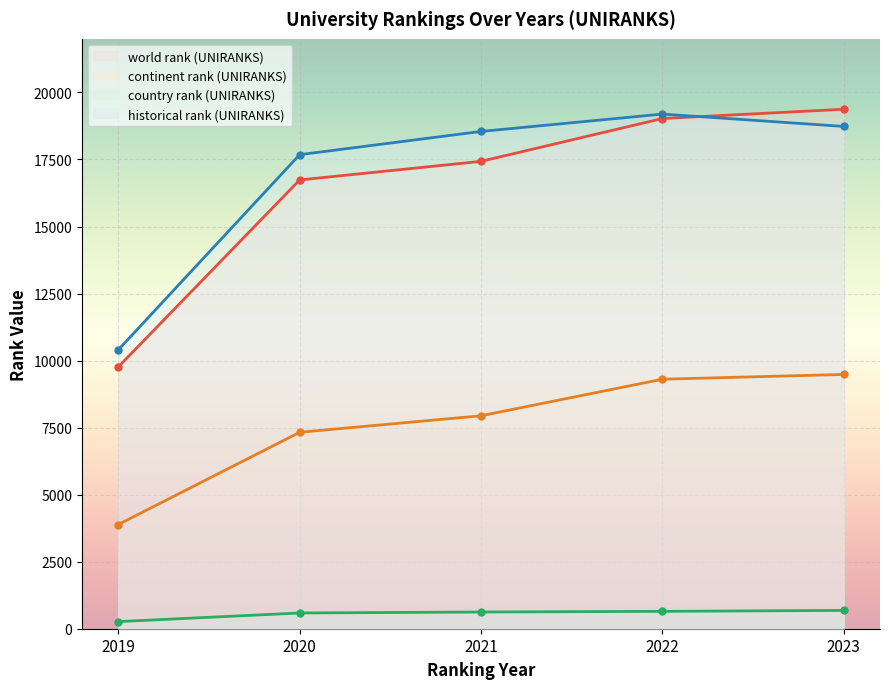

What is the approximate value of world rank (UNIRANKS) at 2020?

16737.0